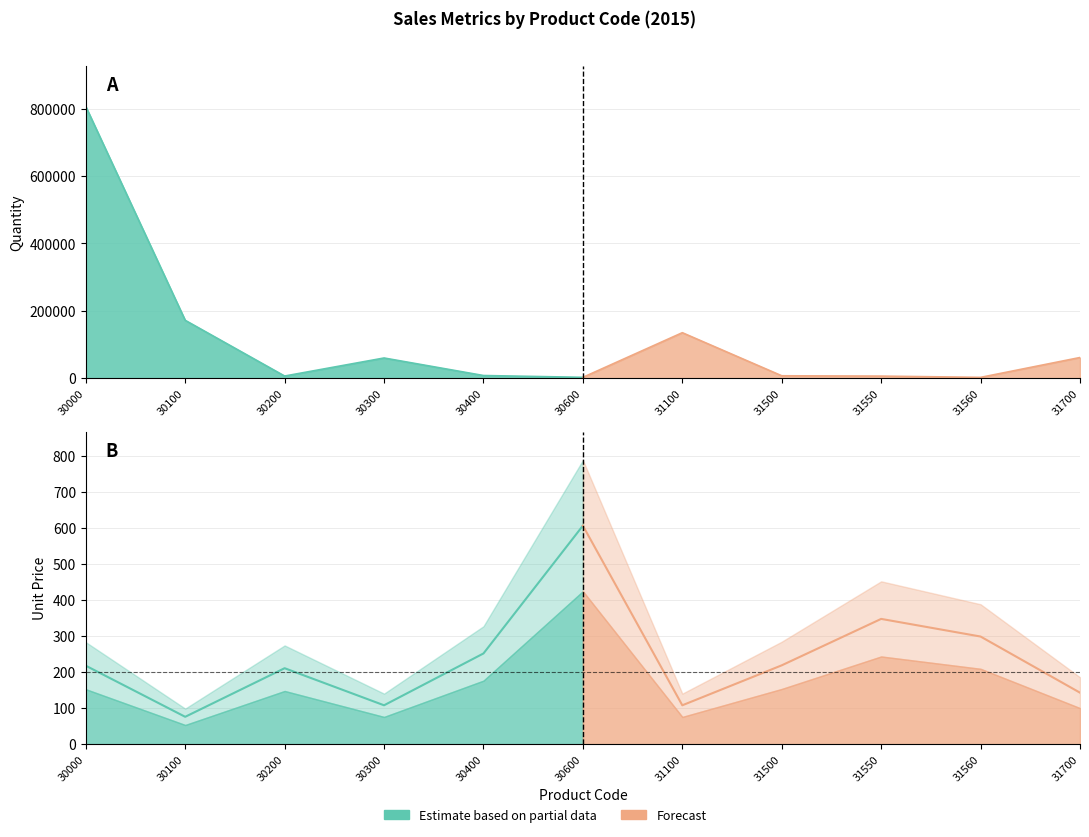

Which label corresponds to the smallest value in the chart?

30100